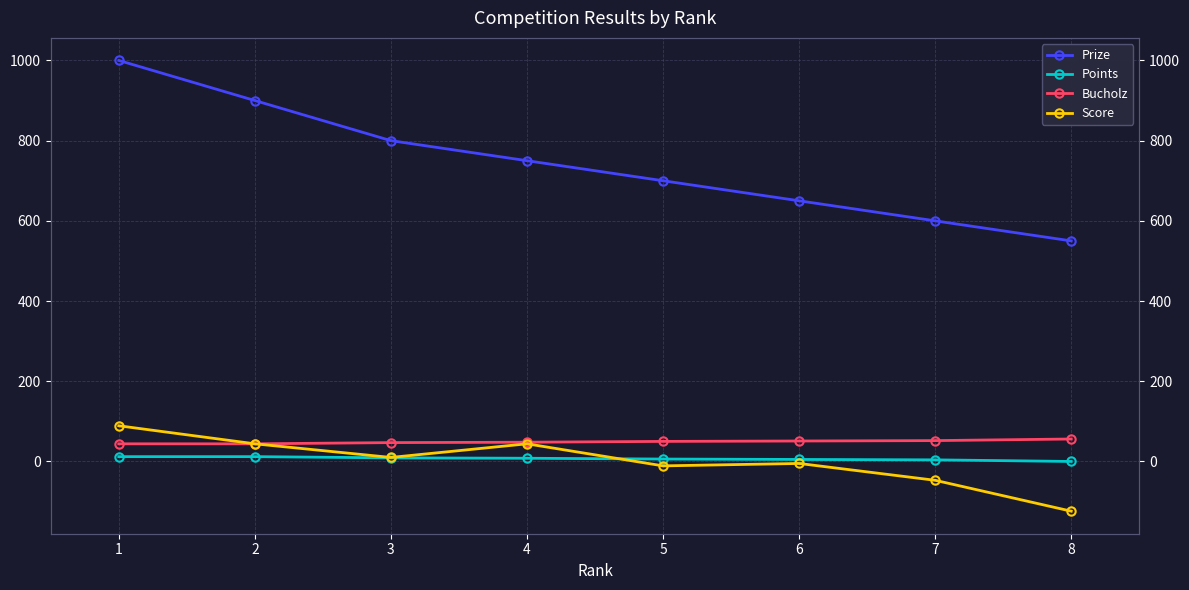

True or false: Score and Prize cross at least once.

False